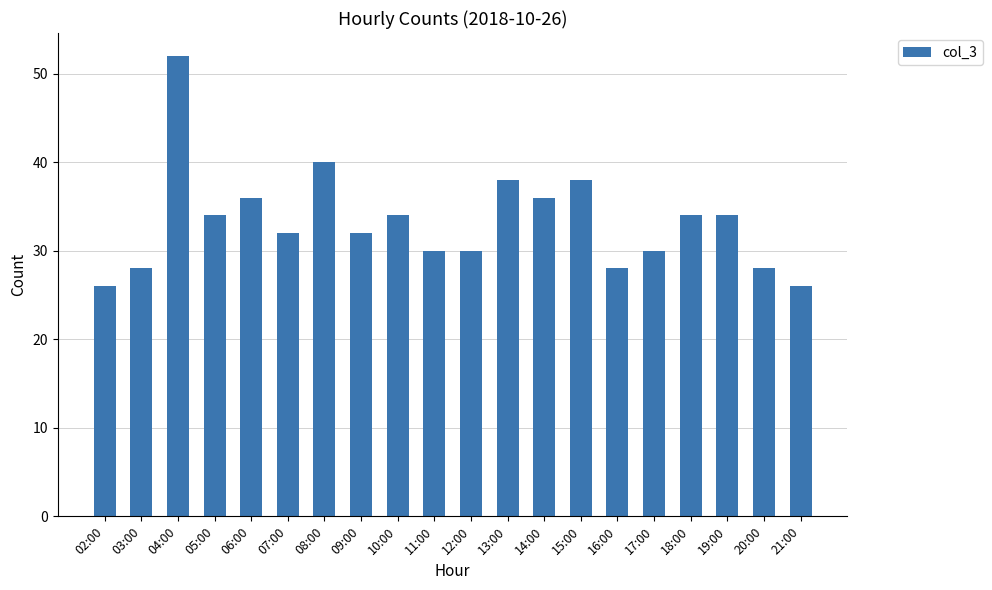

What is the difference between the maximum and minimum values?

26